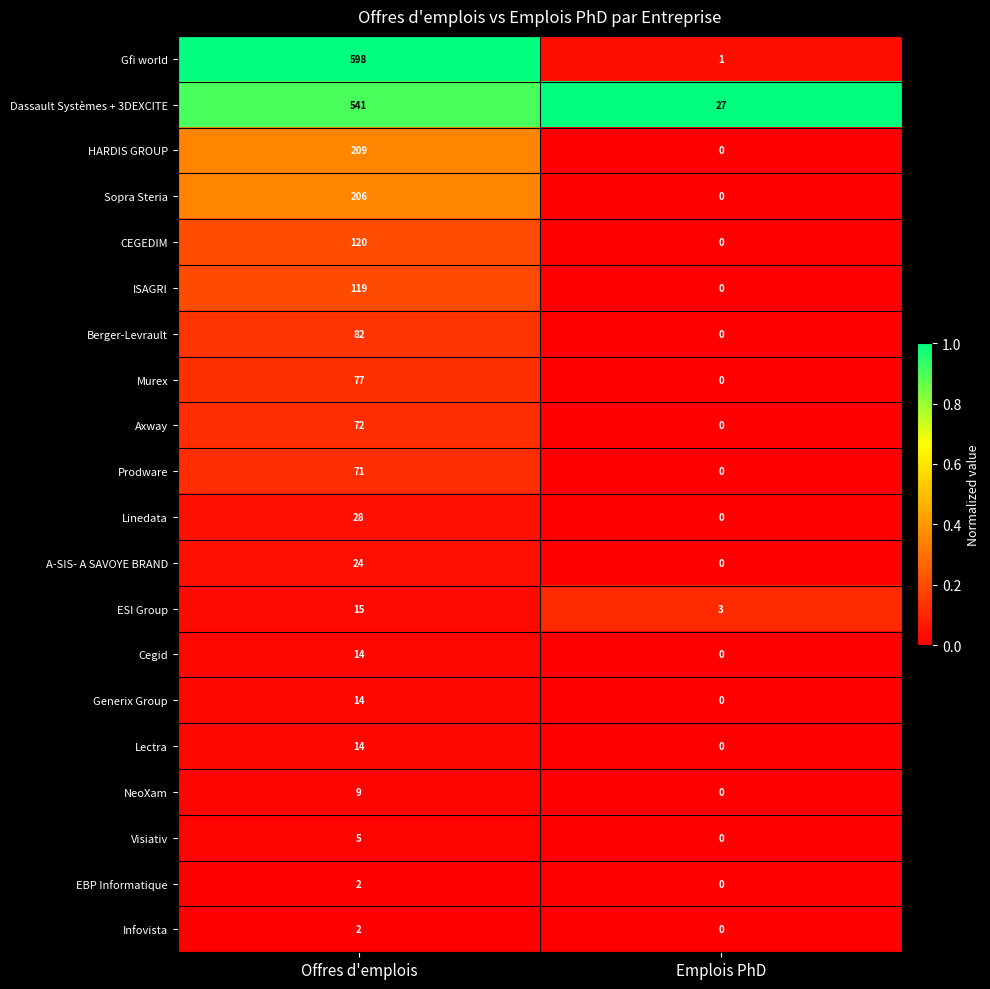

Between Offres d'emplois and Emplois PhD, which series saw the biggest shift?

Gfi world